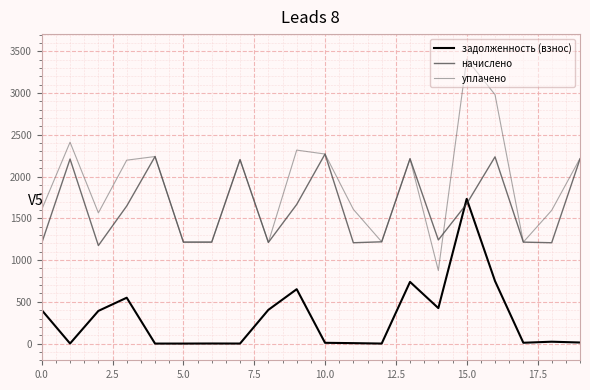

What is the sum of all задолженность (взнос) values?

6101.0